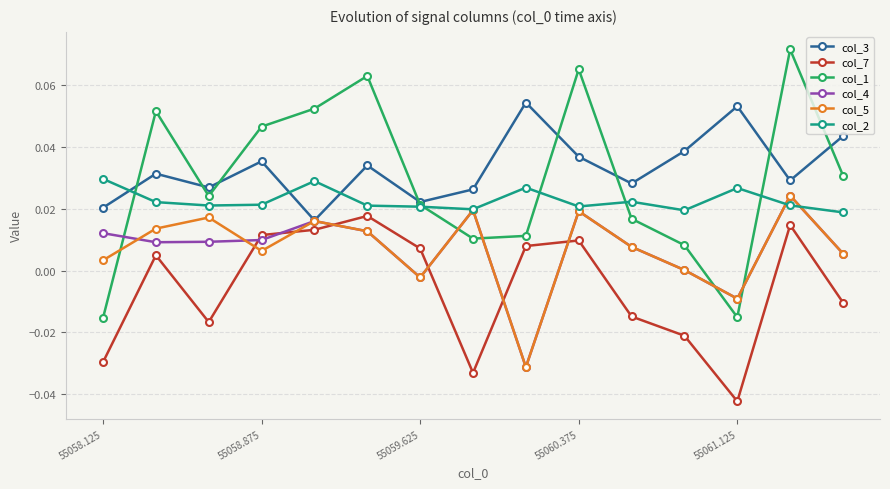

In col_5, how many points are lower than both neighbors (excluding endpoints)?

4